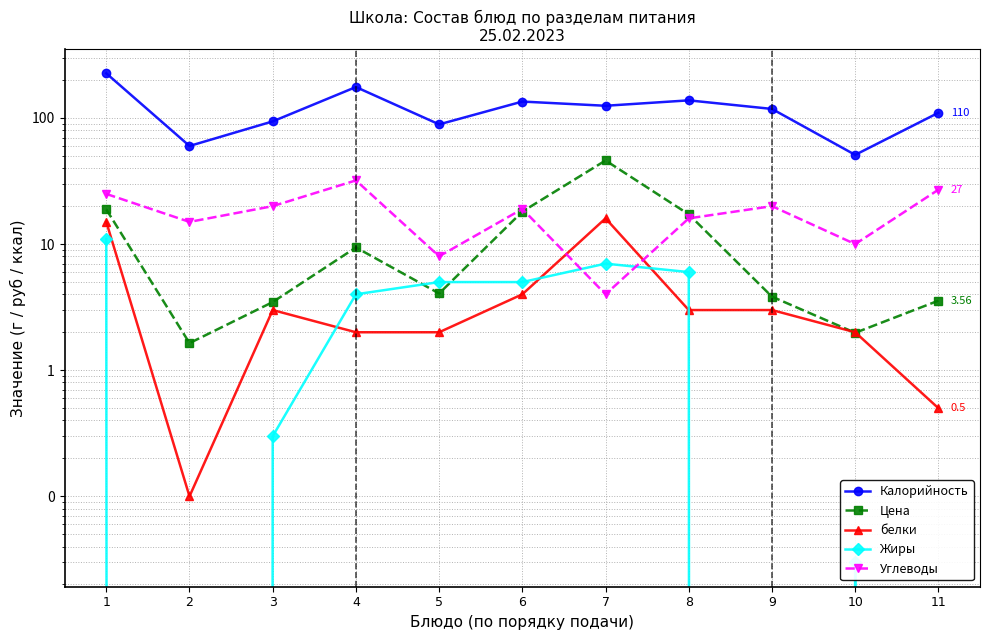

Which category has the highest value in the Калорийность series?

1